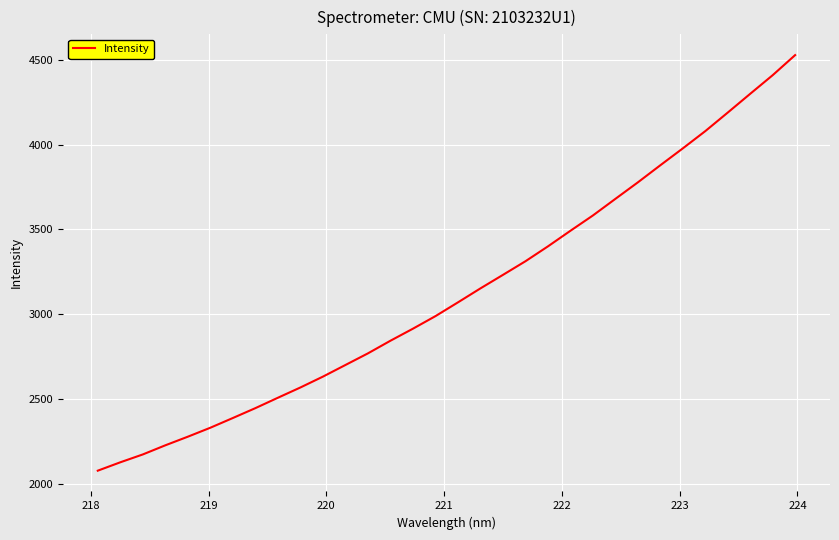

What is the minimum value shown in the chart?

2079.9